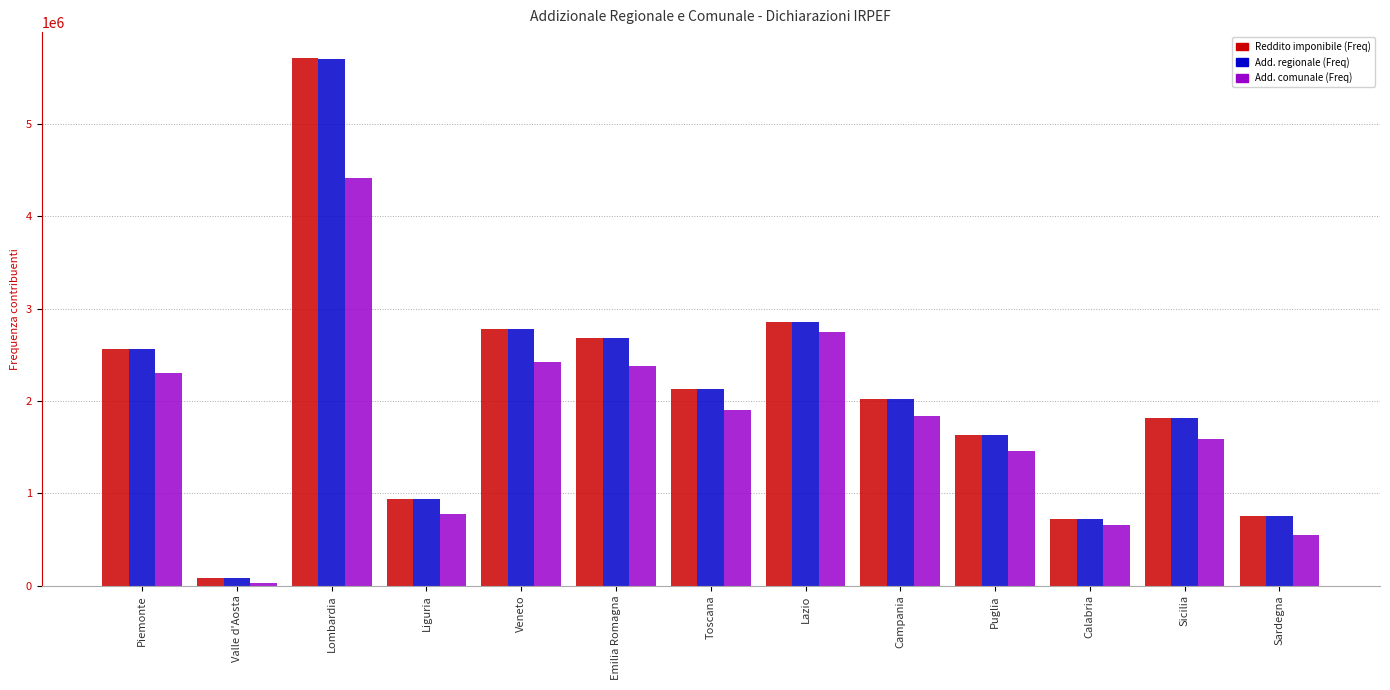

What is the difference between the highest and lowest values at Campania?

191837